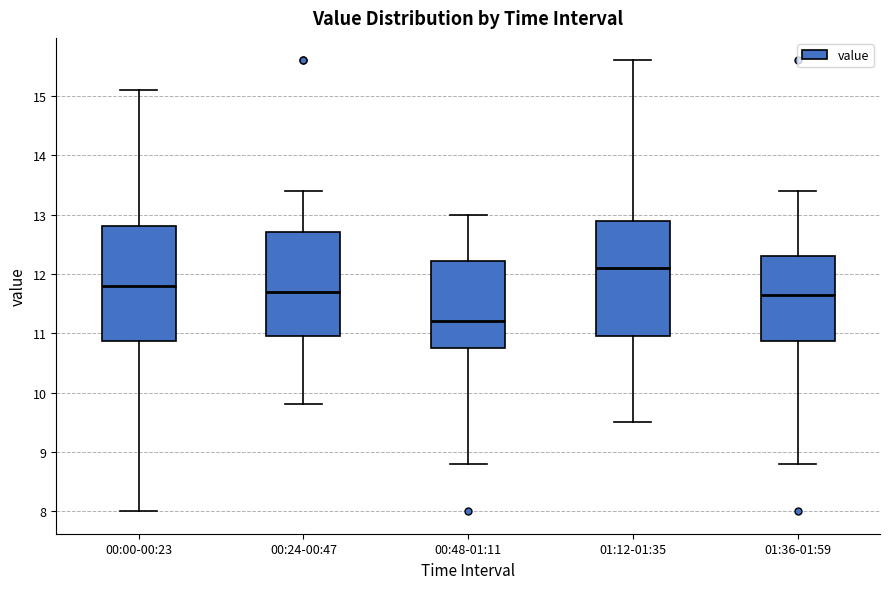

Reading left to right, read every box against the y-axis: the position of its median line, the range the box covers, and the ends of its whiskers. The values are not printed on the chart, so give them approximately, as read against the axis.

00:00-00:23: median 11.8, box 10.9 to 12.8, whiskers 8.0 to 15.1
00:24-00:47: median 11.7, box 11.0 to 12.7, whiskers 9.8 to 13.4
00:48-01:11: median 11.2, box 10.8 to 12.2, whiskers 8.8 to 13.0
01:12-01:35: median 12.1, box 11.0 to 12.9, whiskers 9.5 to 15.6
01:36-01:59: median 11.7, box 10.9 to 12.3, whiskers 8.8 to 13.4